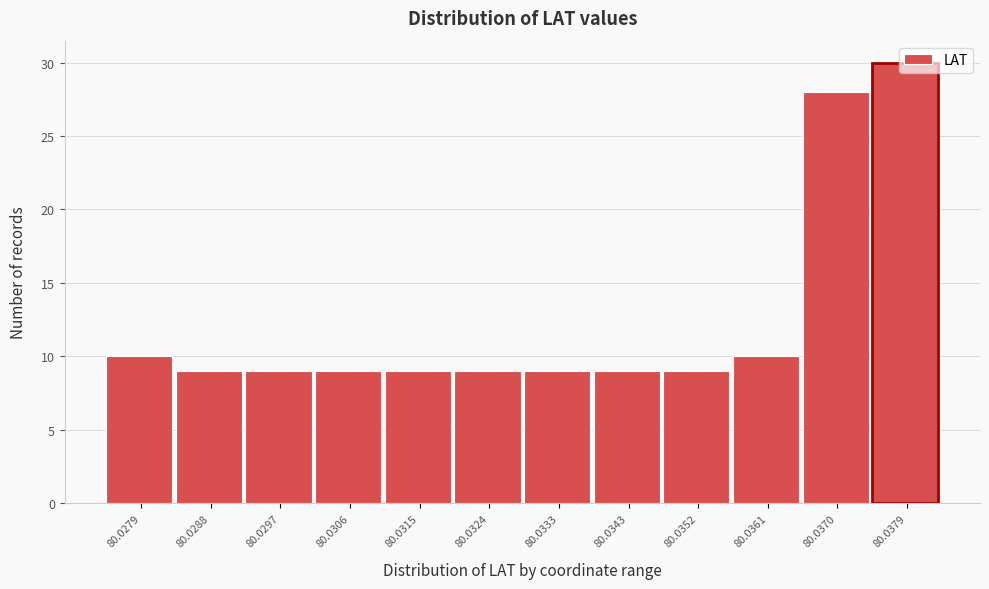

What is the ratio of the value at 80.0315 to the value at 80.0324?

1.0